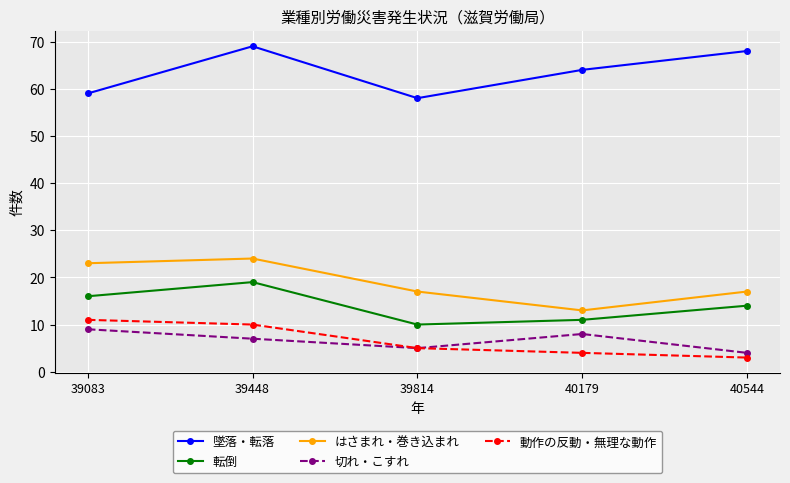

Which category has the highest value across all series?

39448